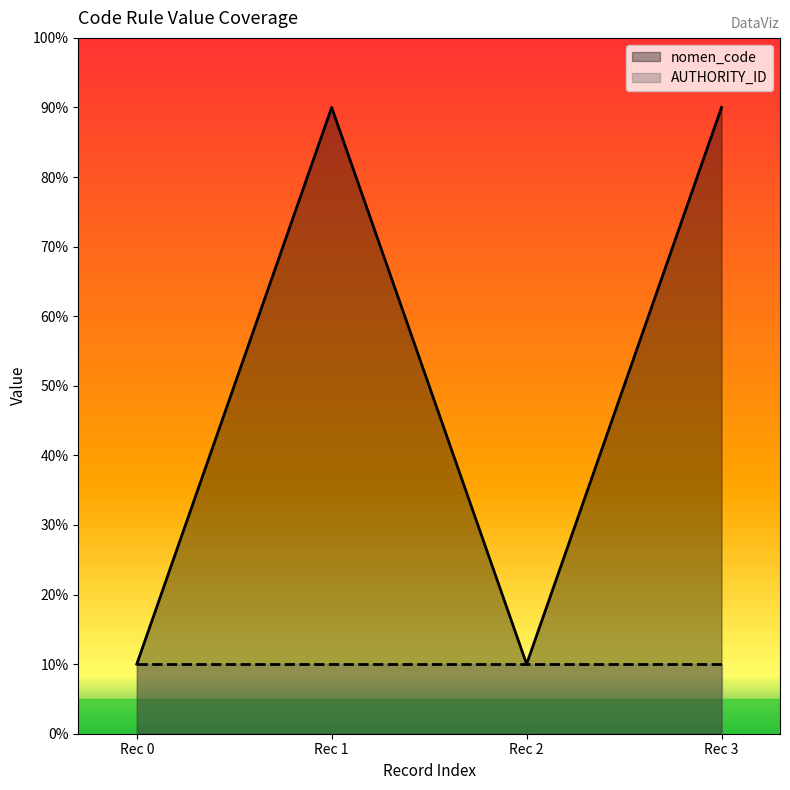

What is the greatest value displayed?

90.0